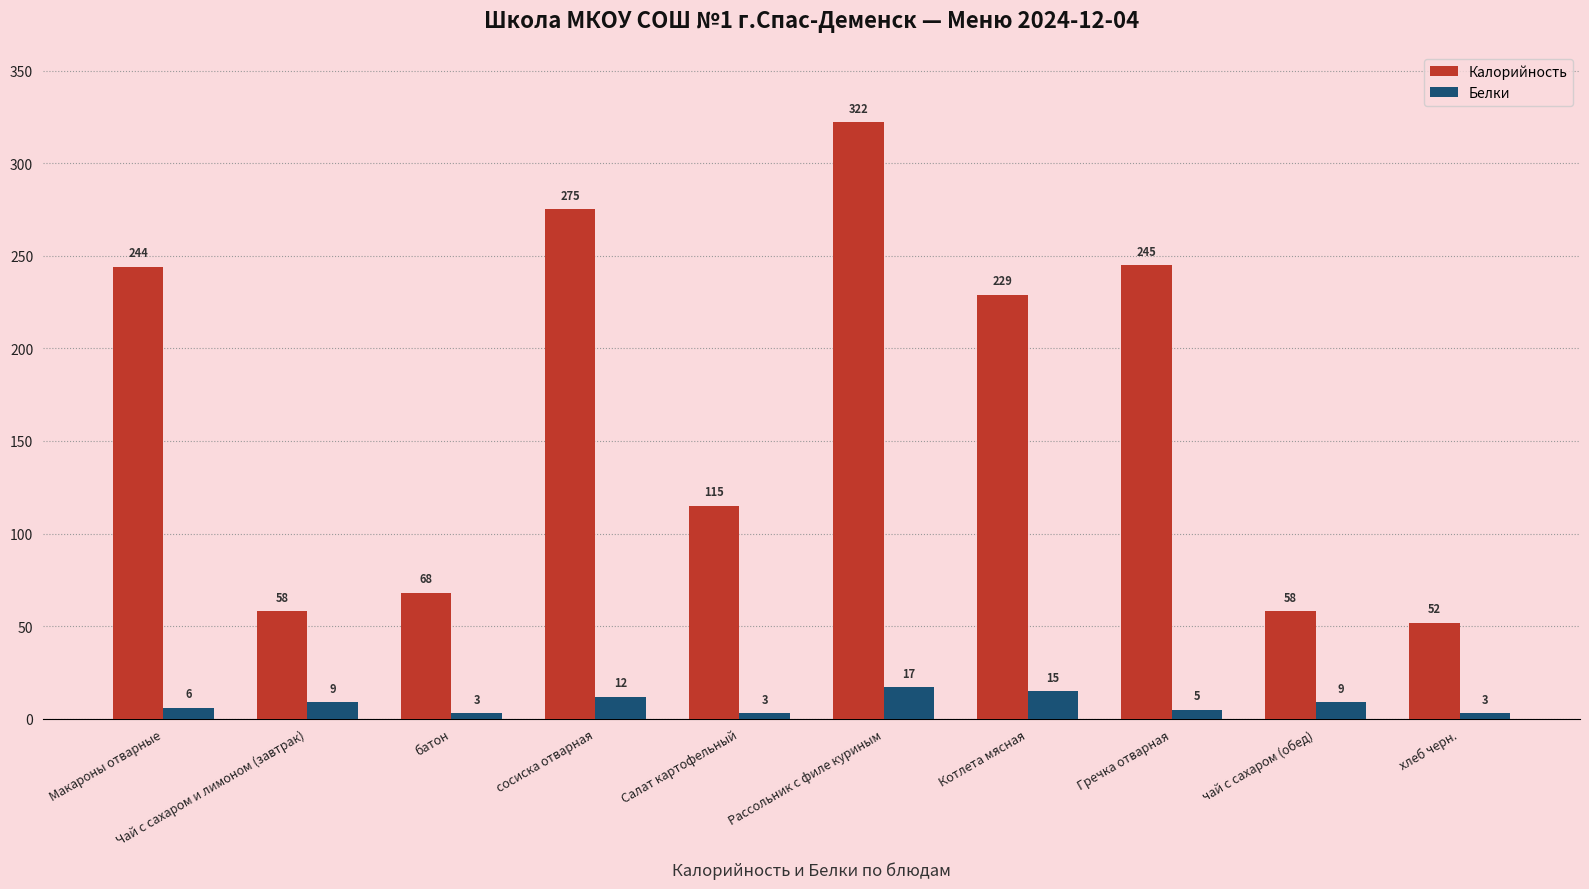

At which label does Калорийность first exceed 229?

Макароны отварные